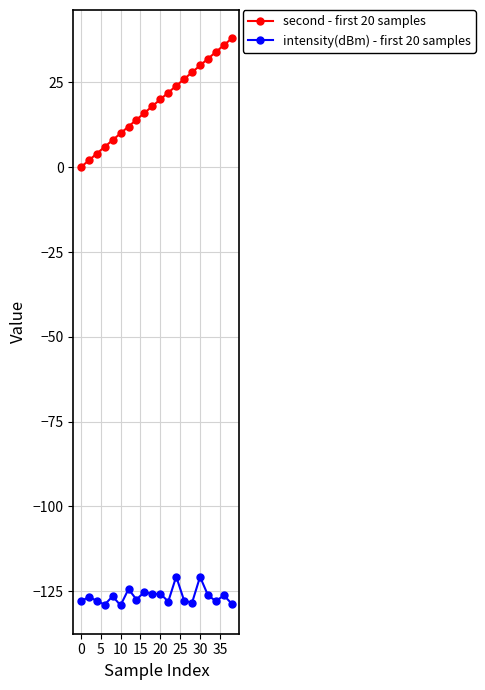

What is the difference between the maximum and minimum values in the intensity(dBm) - first 20 samples series?

8.5